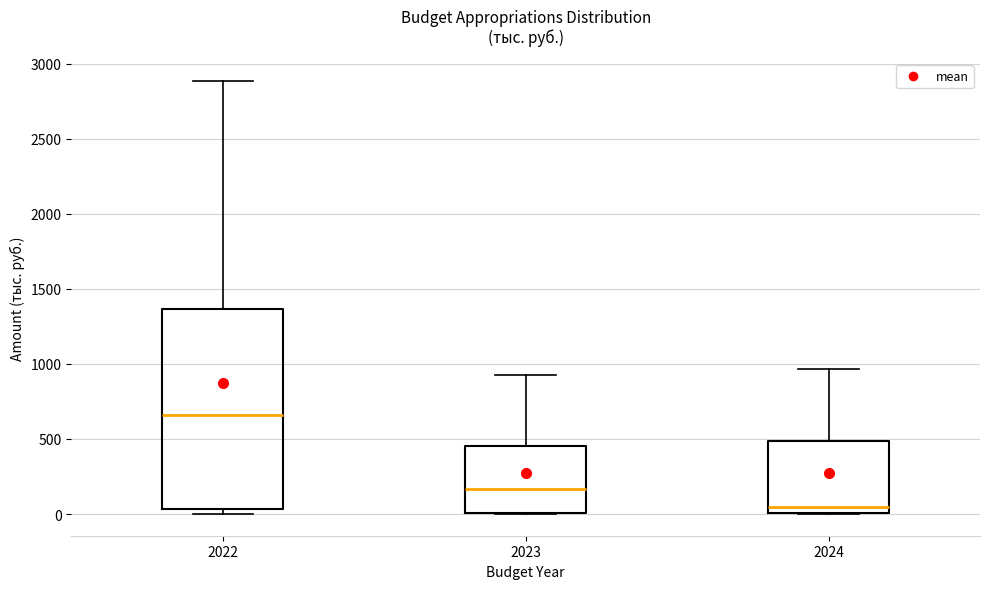

Which box's median line is the highest?

2022